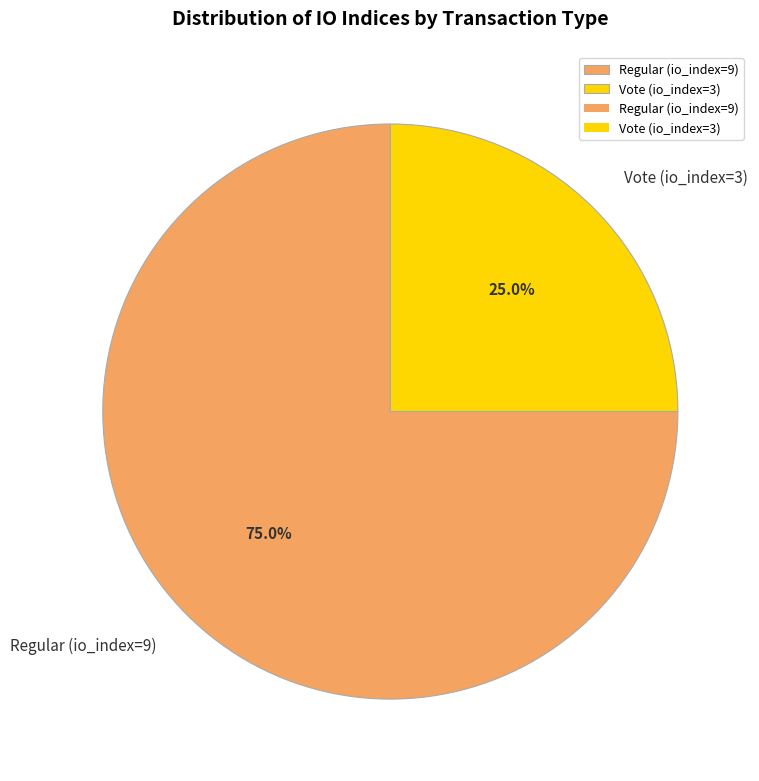

What percentage do Regular (io_index=9) and Vote (io_index=3) together represent?

100.0%